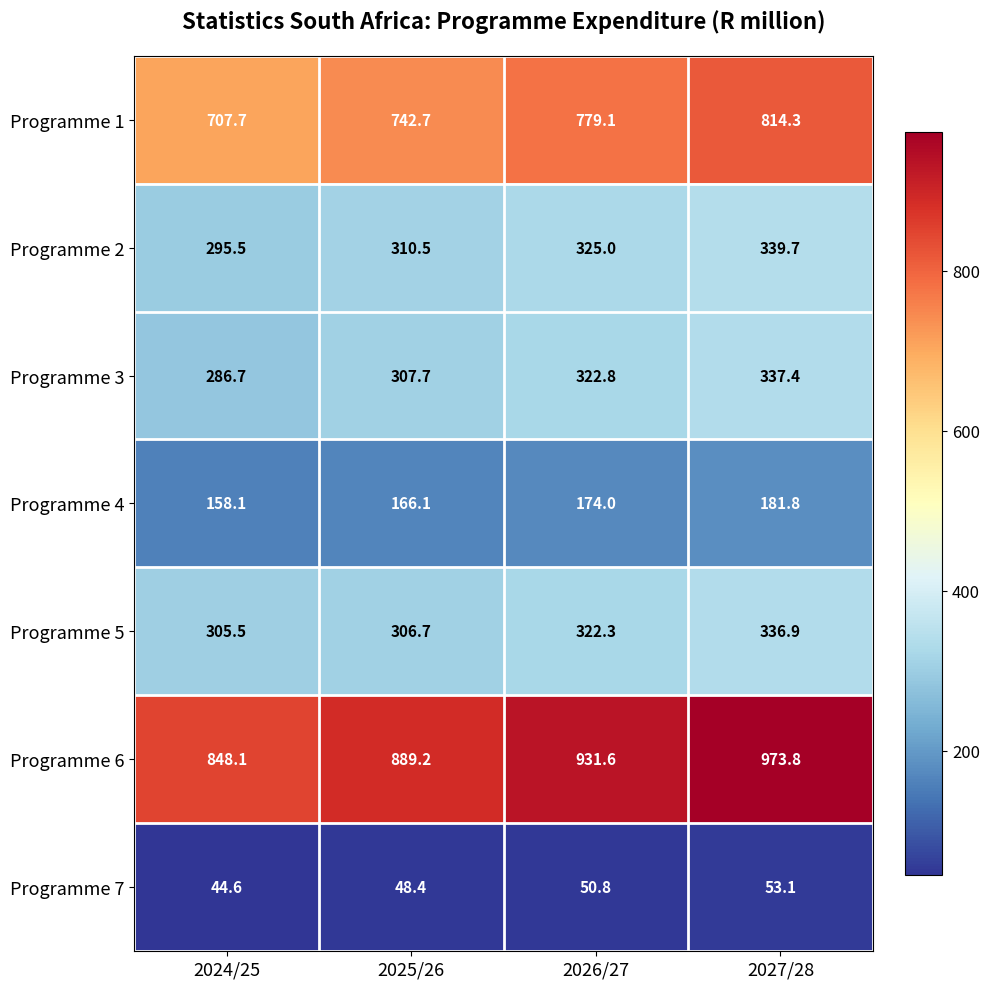

At which label is Programme 3 closest to 312?

2025/26